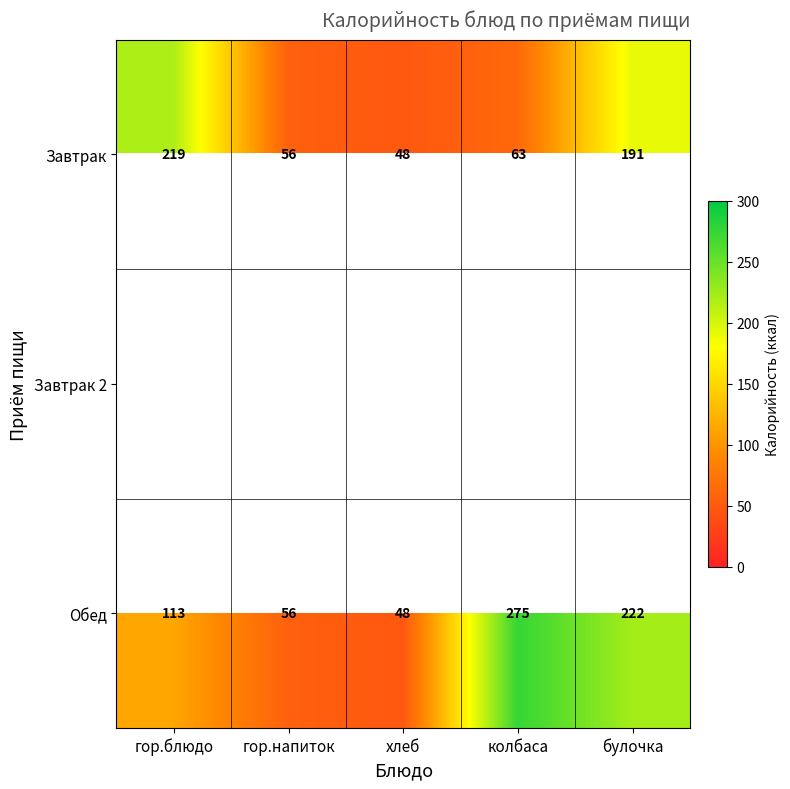

What is the difference between the highest and lowest values at гор.блюдо?

106.0